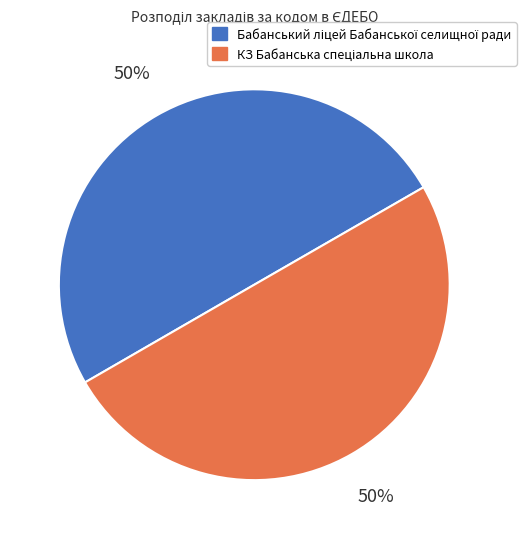

What is the change in value from Бабанський ліцей Бабанської селищної ради to КЗ Бабанська спеціальна школа?

-103